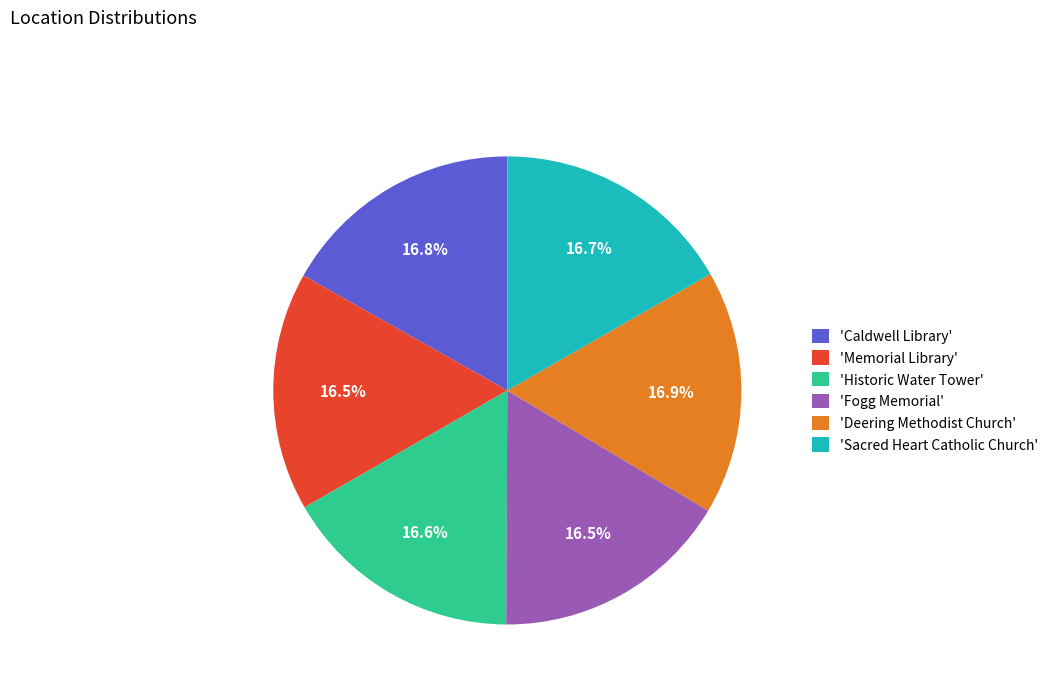

How many segments does this pie chart have?

6